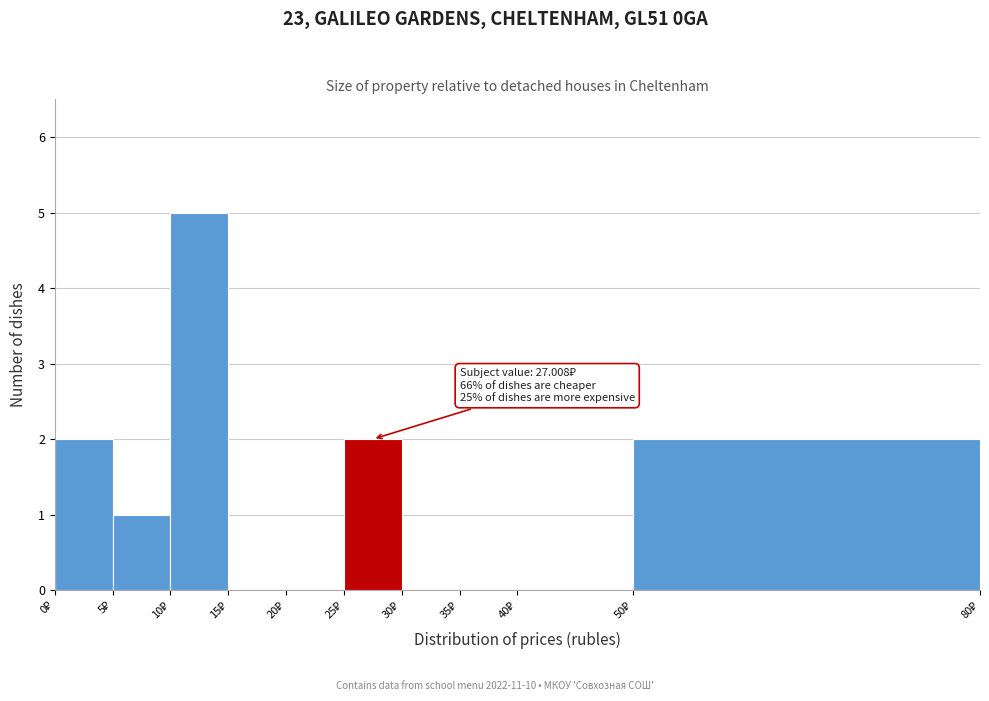

Which range on the x-axis has the tallest bar?

10 to 15